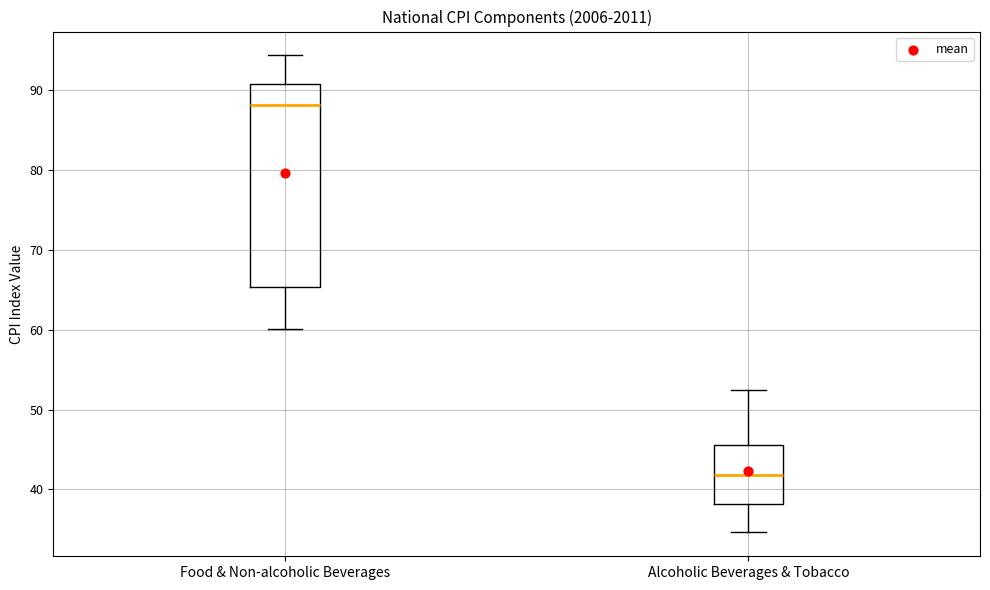

Where is the lower edge of the box for Food & Non-alcoholic Beverages on the y-axis? The values are not printed on the chart, so give them approximately, as read against the axis.

65